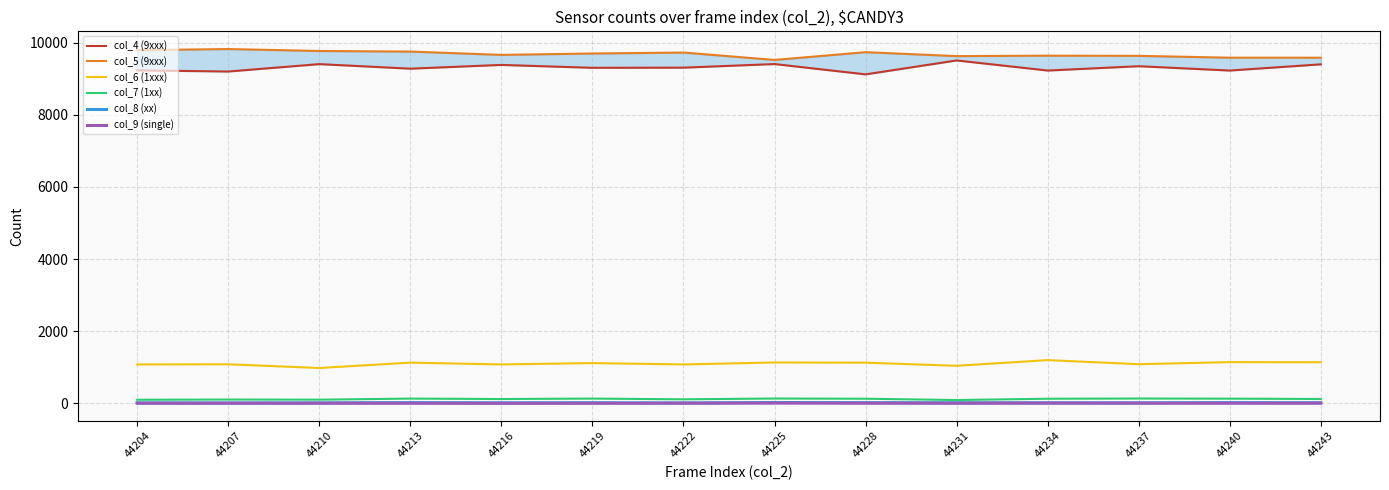

What are all the series names shown in the legend?

col_4 (9xxx), col_5 (9xxx), col_6 (1xxx), col_7 (1xx), col_8 (xx), col_9 (single)